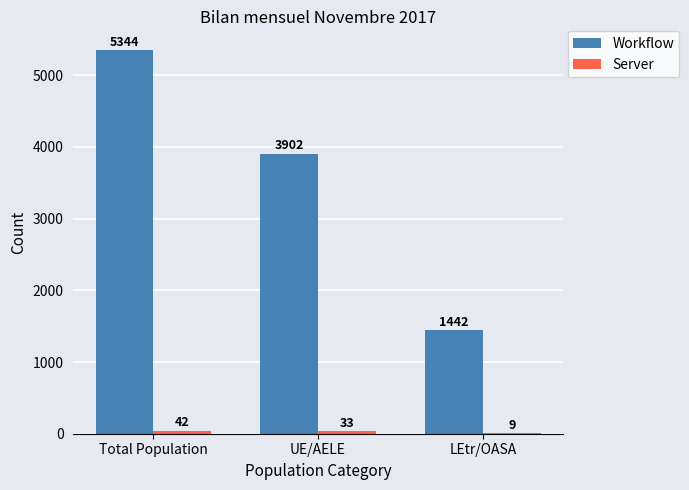

What is the total value across all series at UE/AELE?

3935